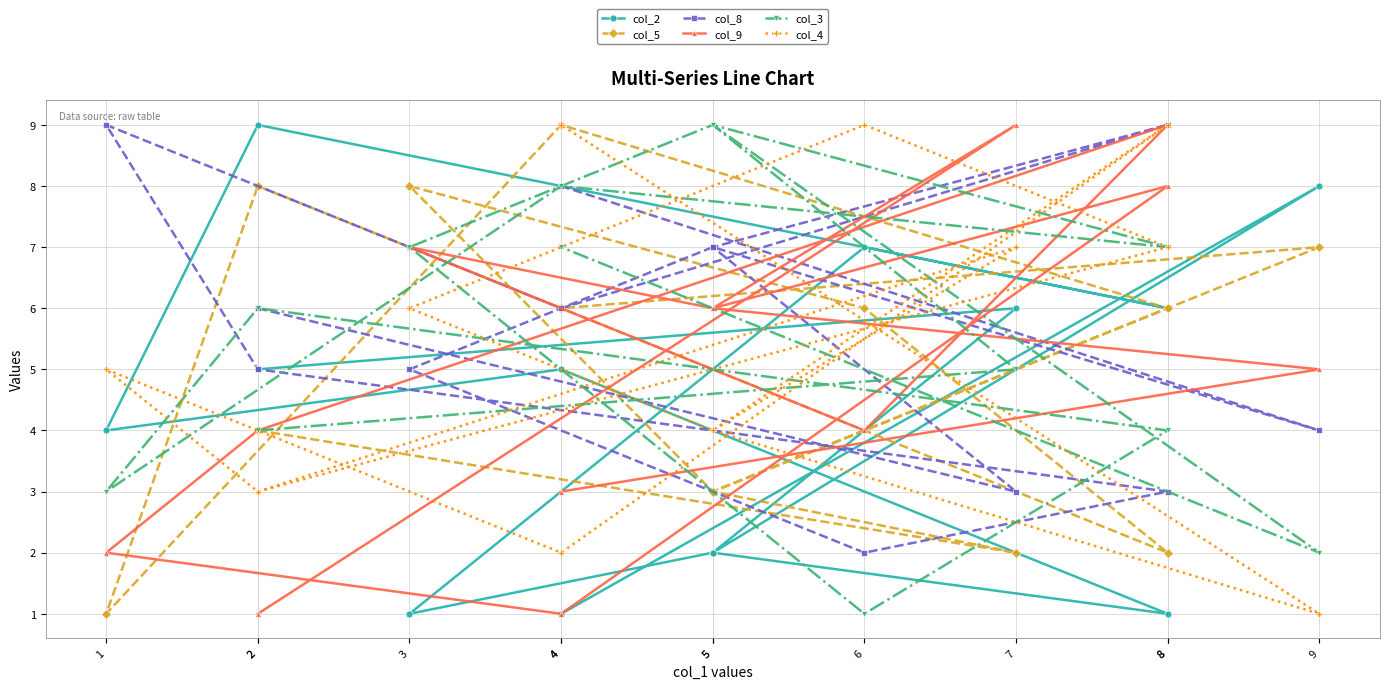

Reading left to right, what are all the values shown in this chart?

col_2: 2=5	7=6	5=2	8=1	4=5	1=4	2=9	8=6	6=7	3=1	5=2	9=8	4=1
col_5: 2=4	7=2	5=3	8=6	4=9	1=1	2=8	8=2	6=6	3=8	5=3	9=7	4=6
col_8: 2=6	7=3	5=7	8=9	4=6	1=9	2=5	8=3	6=2	3=5	5=7	9=4	4=8
col_9: 2=1	7=9	5=6	8=8	4=1	1=2	2=4	8=9	6=4	3=7	5=6	9=5	4=3
col_3: 2=4	7=5	5=9	8=7	4=8	1=3	2=6	8=4	6=1	3=7	5=9	9=2	4=7
col_4: 2=3	7=7	5=4	8=9	4=2	1=5	2=3	8=7	6=9	3=6	5=4	9=1	4=9